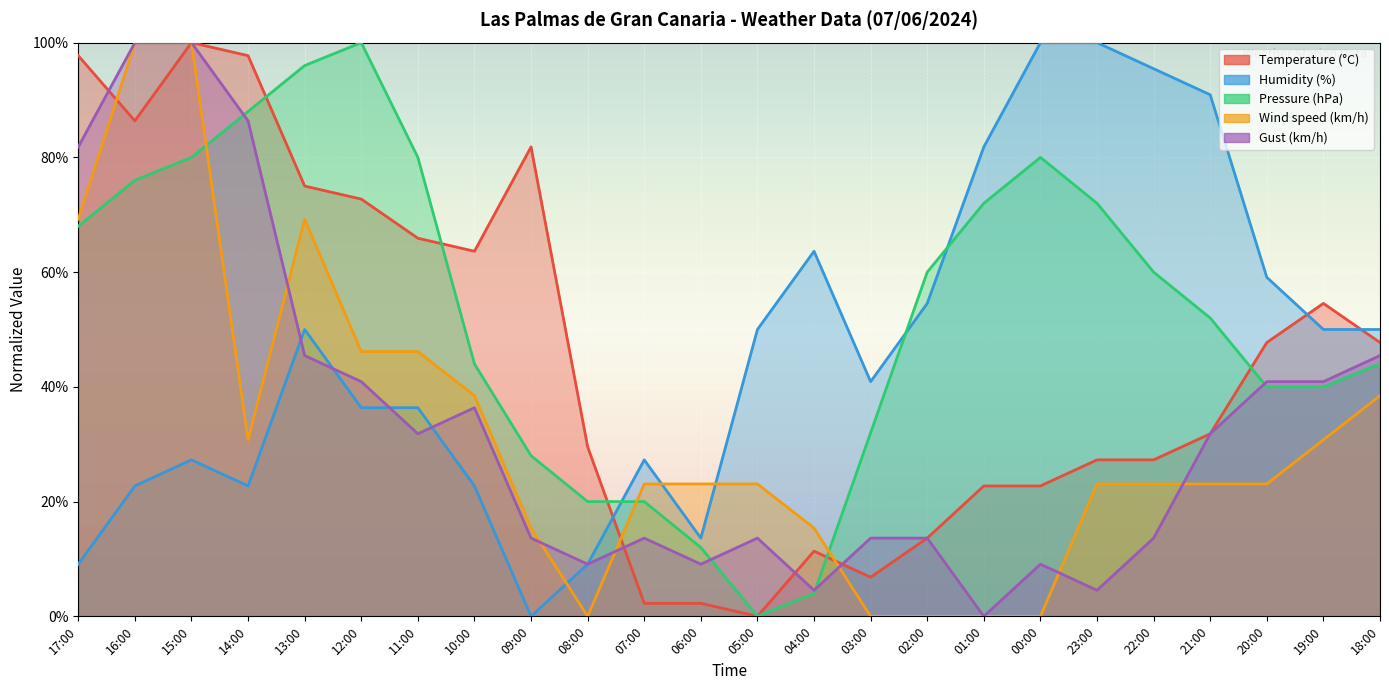

How many intersections are there between Pressure (hPa) and Temperature (°C)?

5